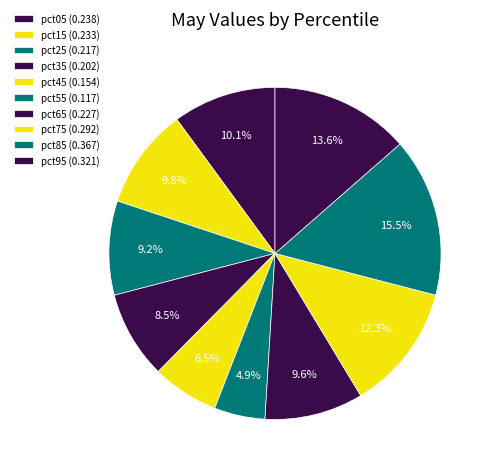

Is it true that pct25 is 9% of the pie?

True